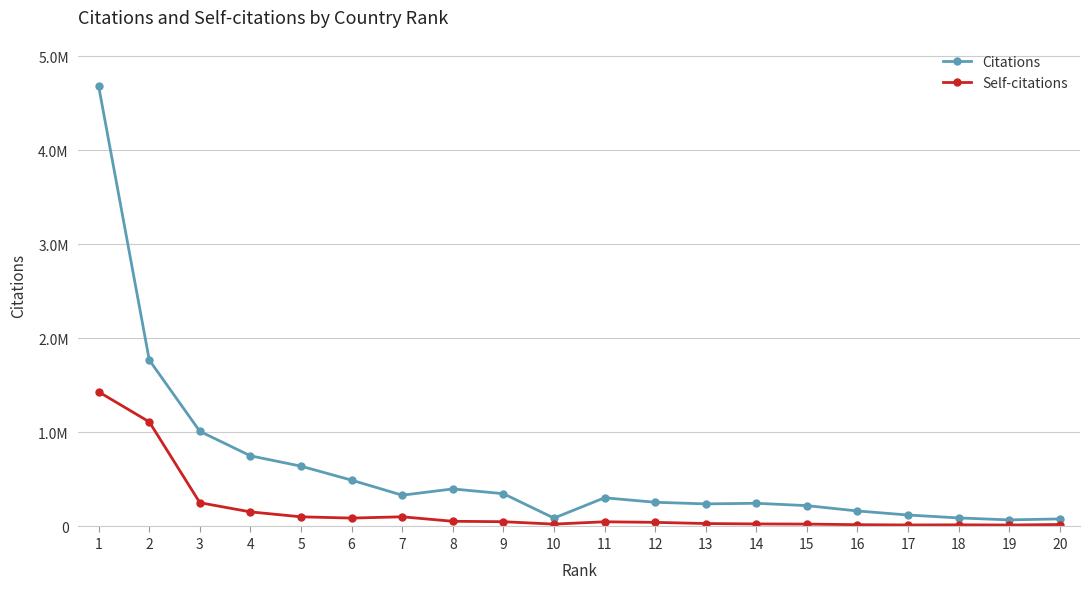

What is the total value across all series at 8?

454337